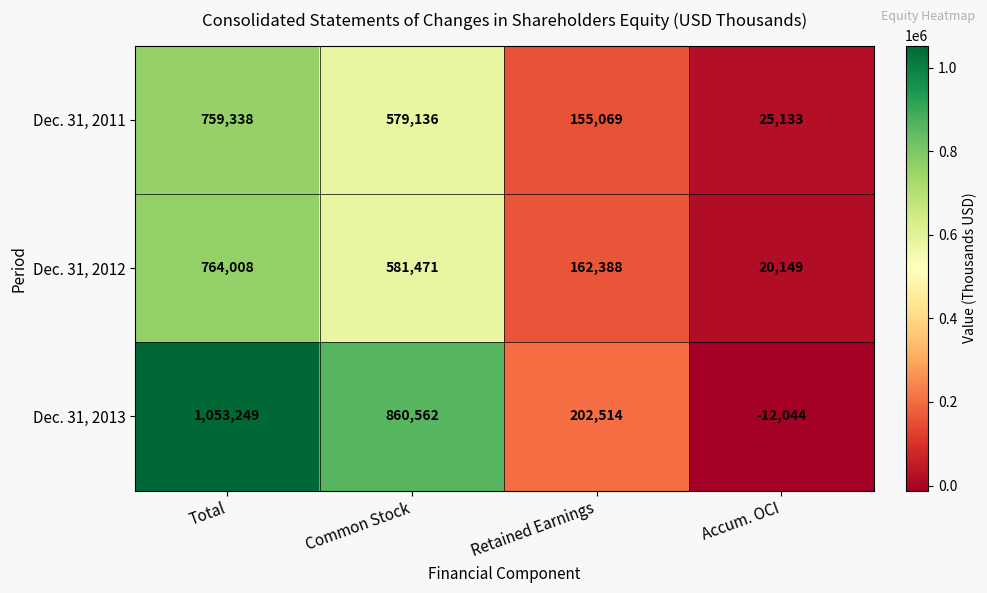

What is the difference between the highest and lowest values at Retained Earnings?

47445